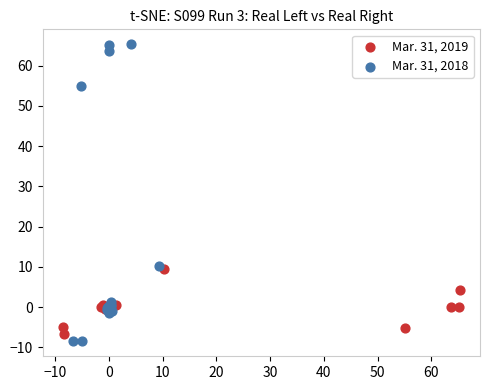

Which series has the widest spread of Y values?

Mar. 31, 2018